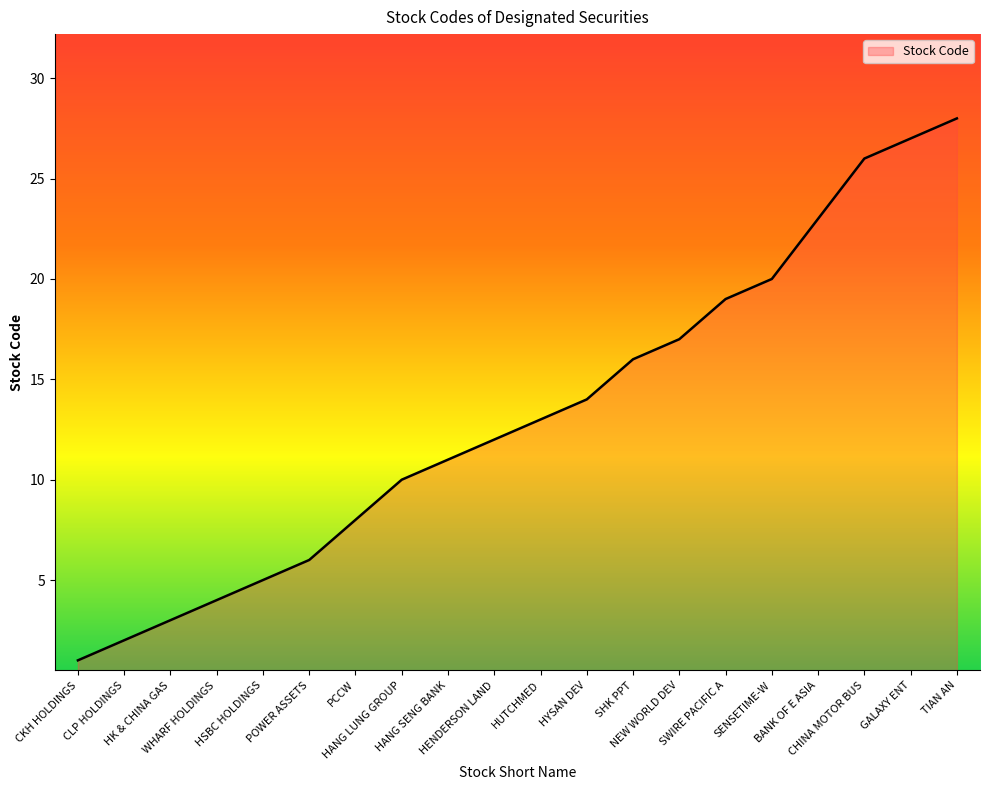

Approximately how many times larger is the value at HANG LUNG GROUP compared to POWER ASSETS?

1.7